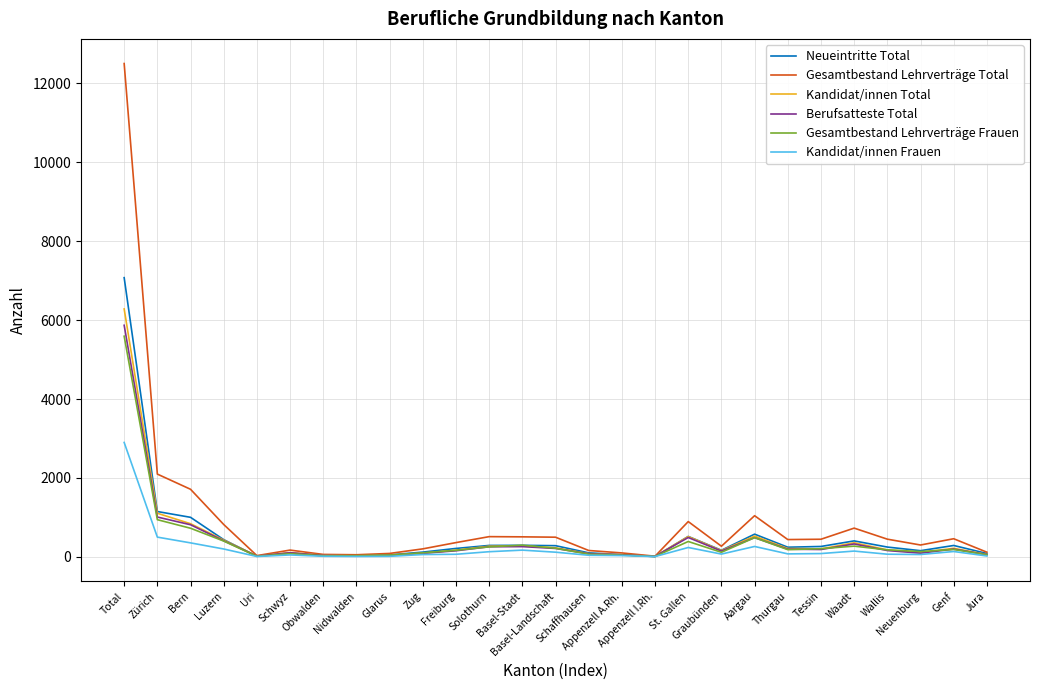

What is the maximum value for Gesamtbestand Lehrverträge Frauen?

5593